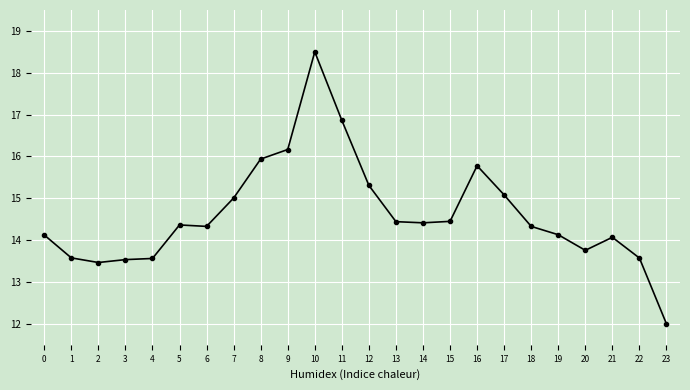

What is the greatest value displayed?

18.5